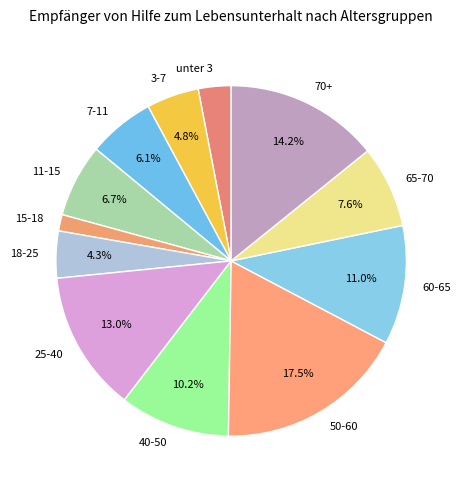

Which has a higher value, 18-25 or 65-70?

65-70